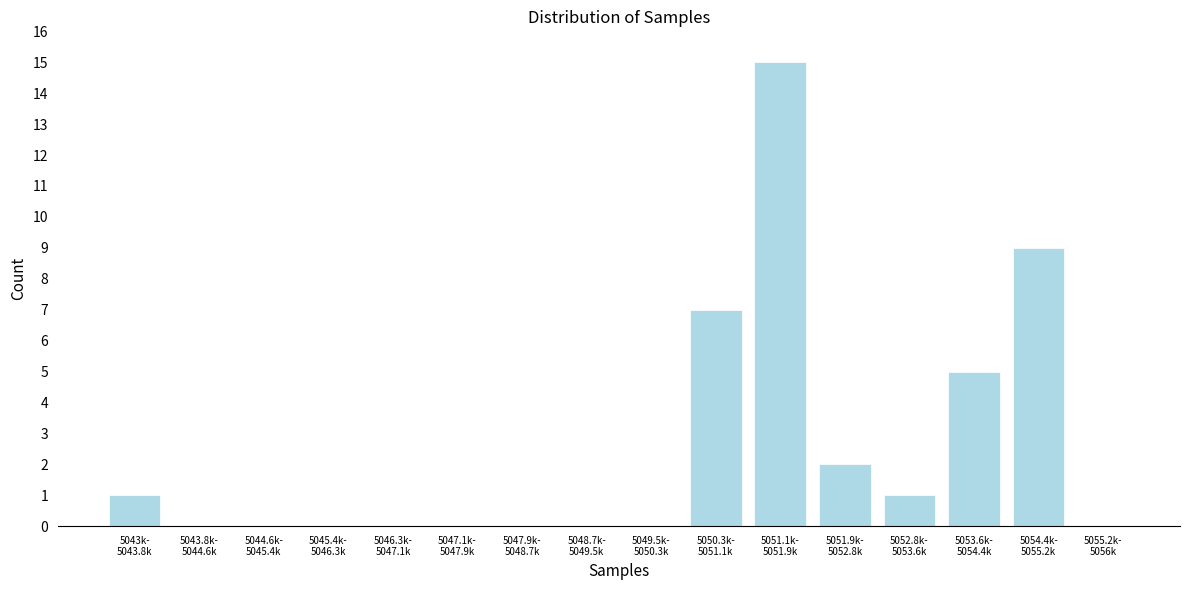

What is the maximum value shown in the chart?

15